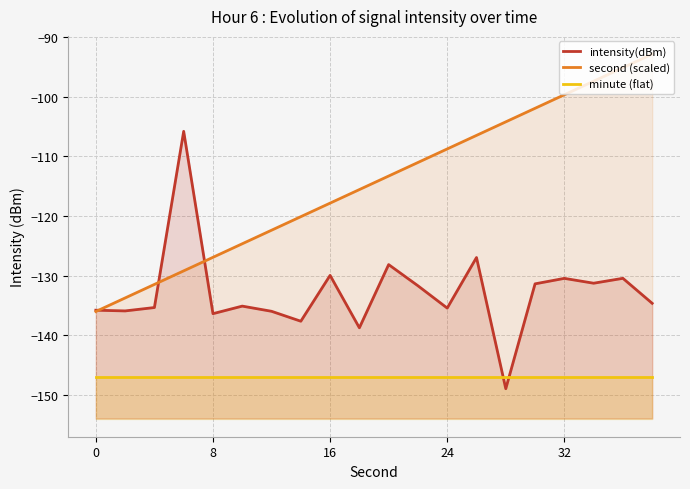

What is the sum of all intensity(dBm) values?

-2656.5